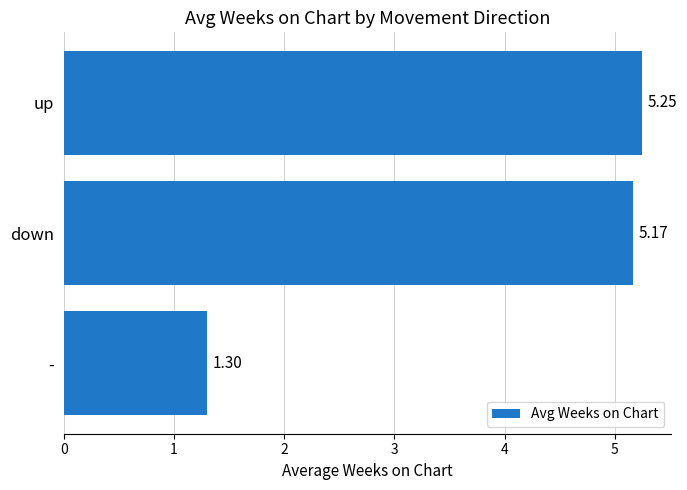

How many values are below 5?

1